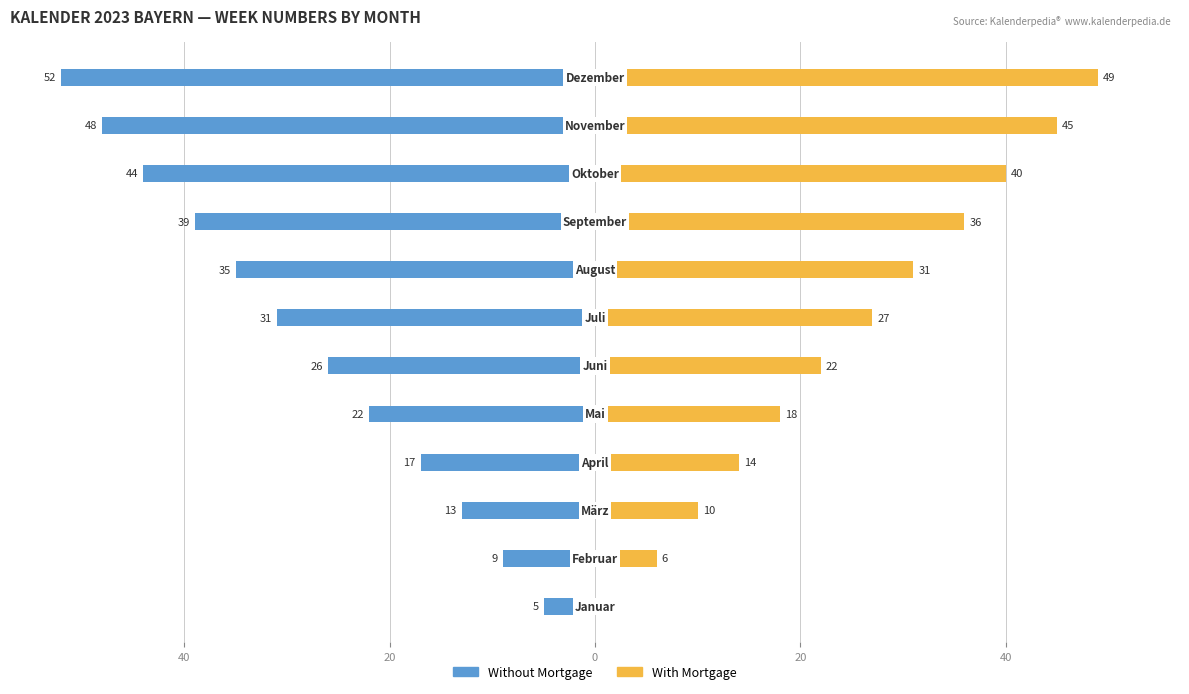

Which series has the largest range (max minus min)?

With Mortgage